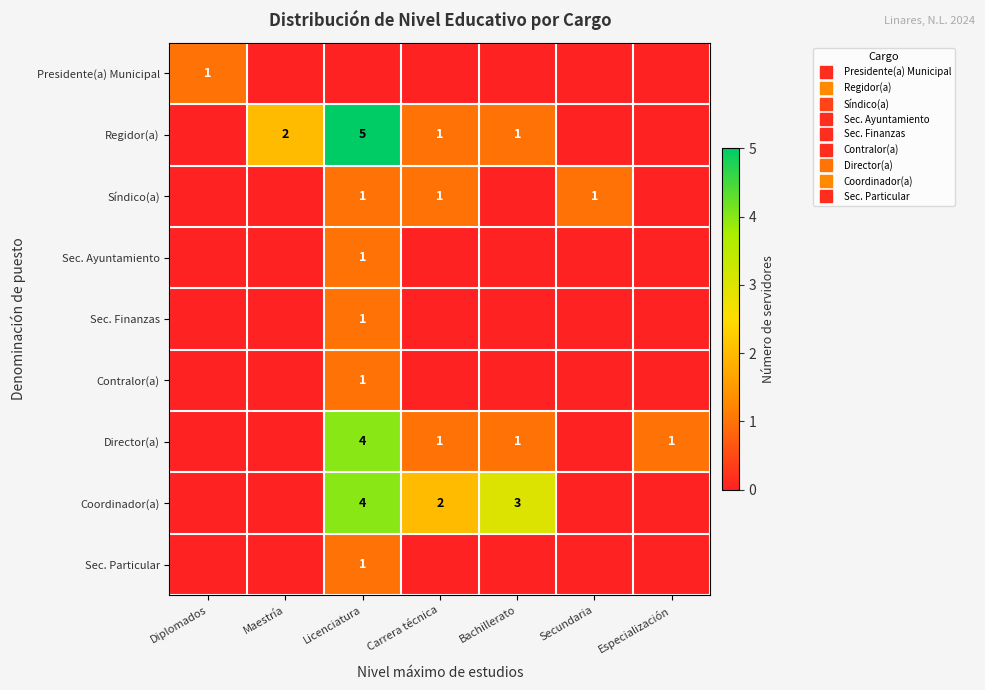

At which category is the sum across all series the highest?

Licenciatura